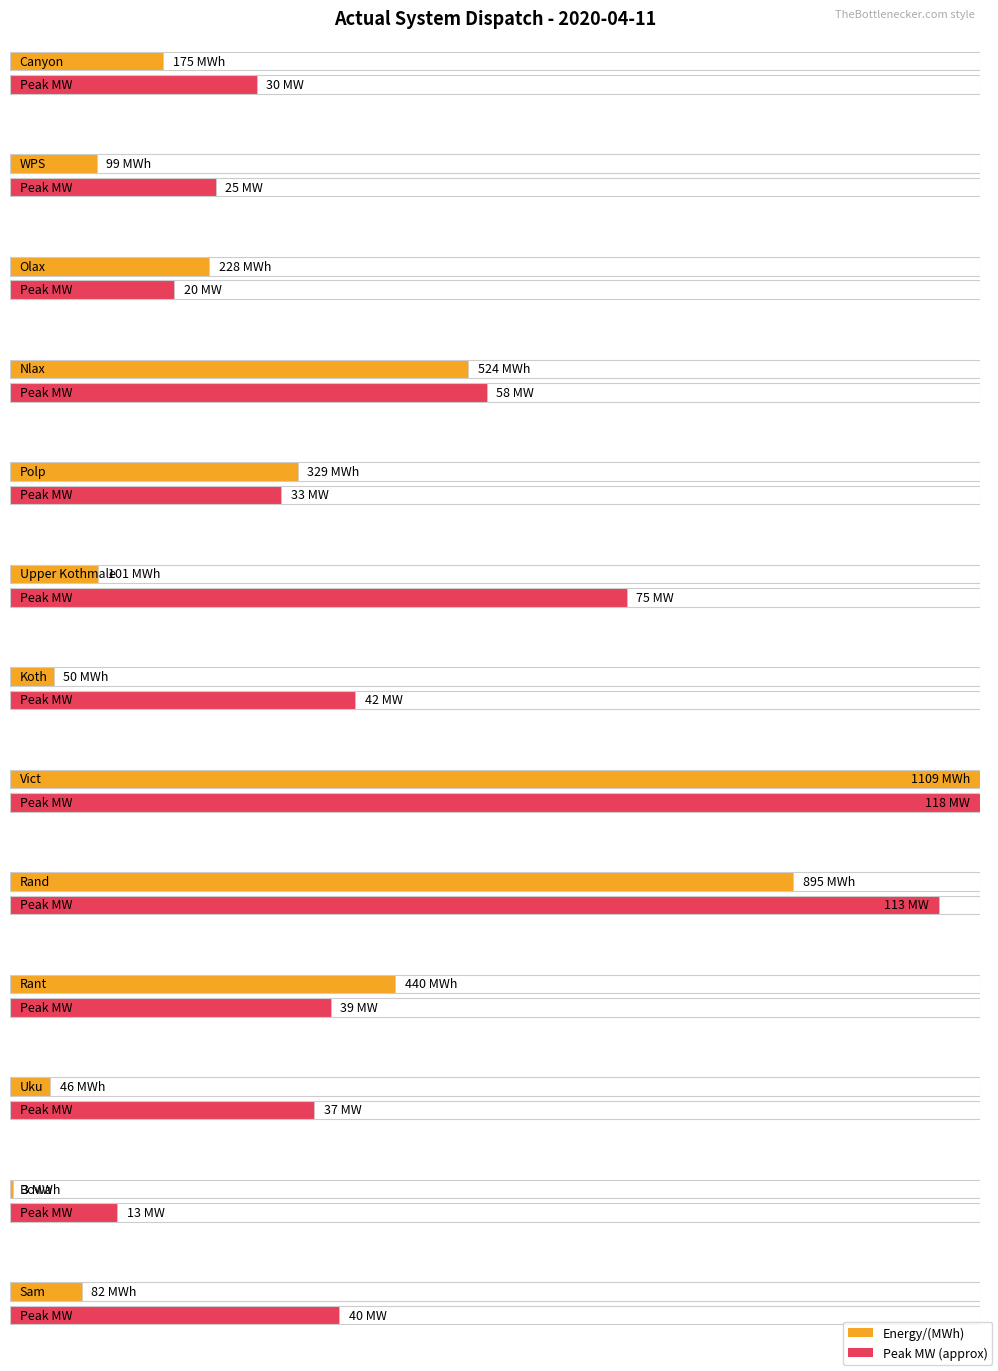

Is it true that Peak MW (approx) equals 75 at Upper Kothmale?

True